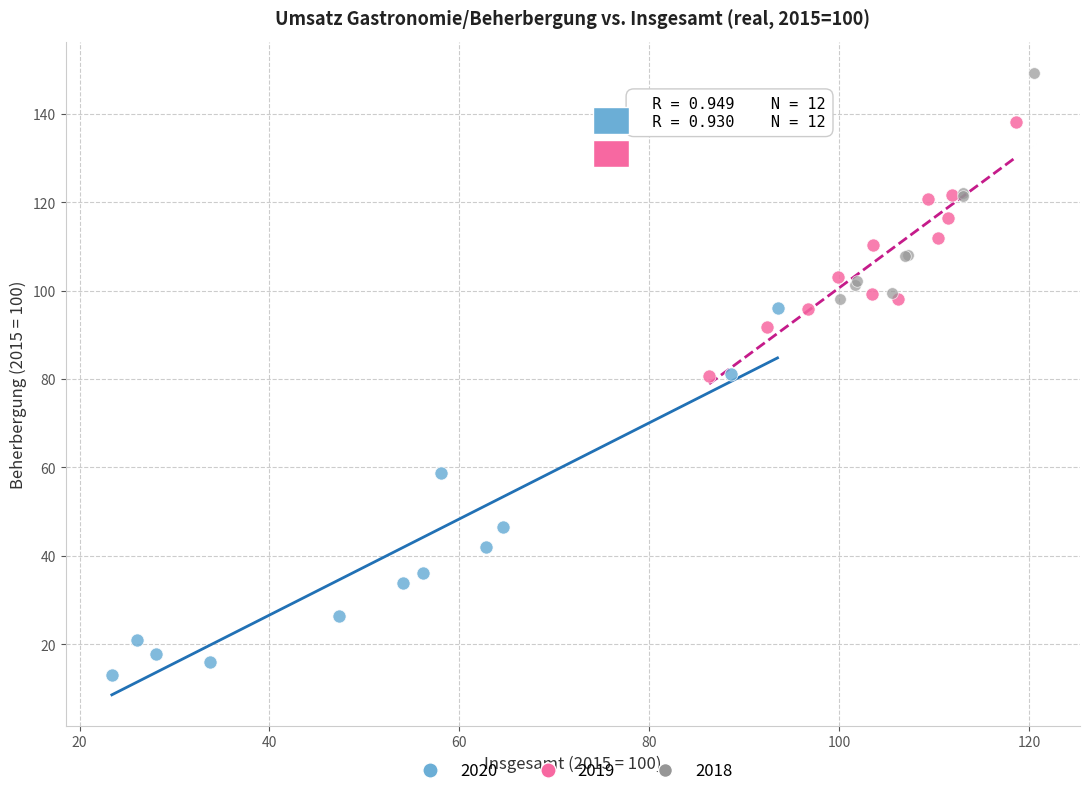

Which series reaches the maximum Y coordinate?

2018